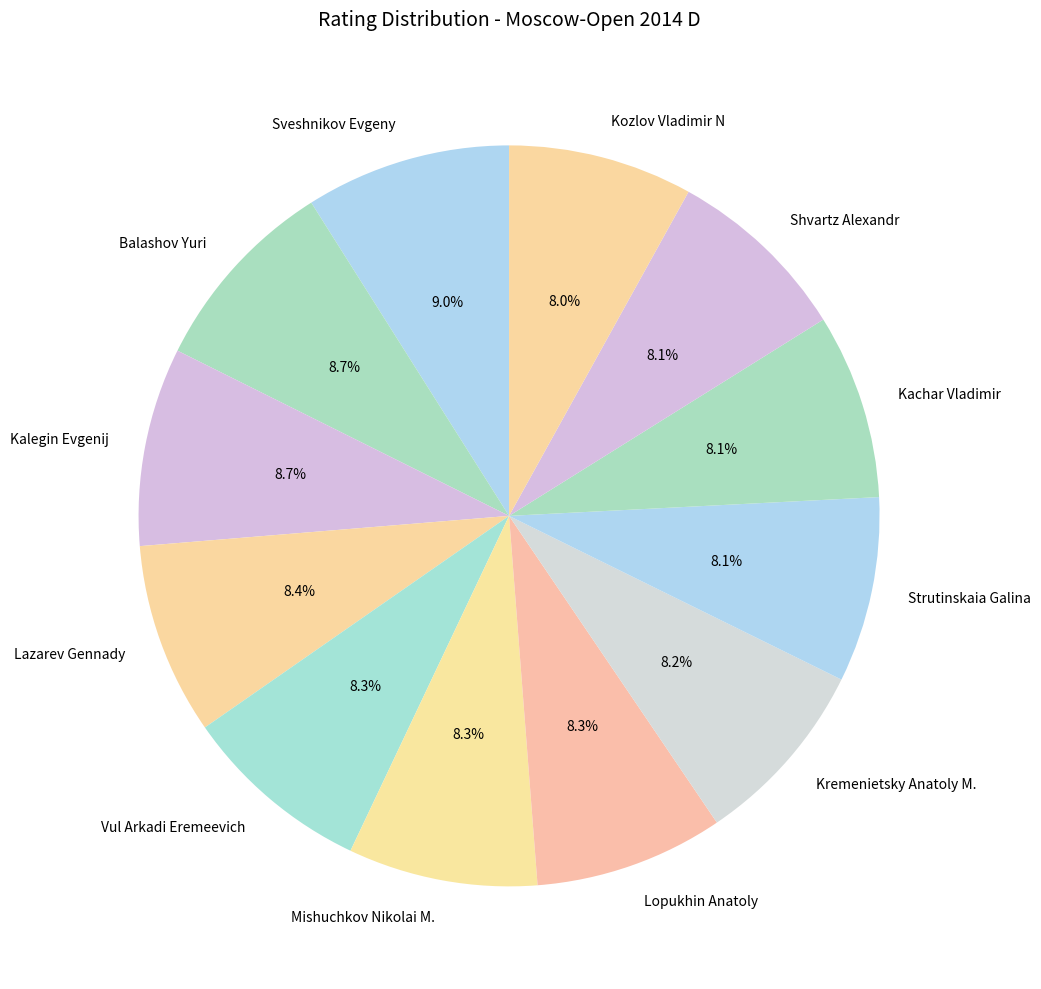

To the nearest percent, what is the combined percentage of Balashov Yuri and Mishuchkov Nikolai M.?

17%